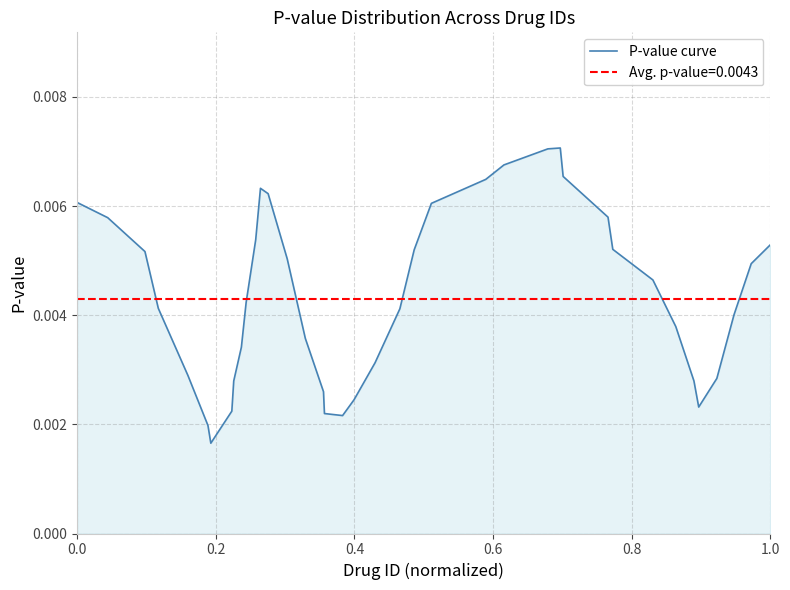

How many values are between 0 and 1?

40